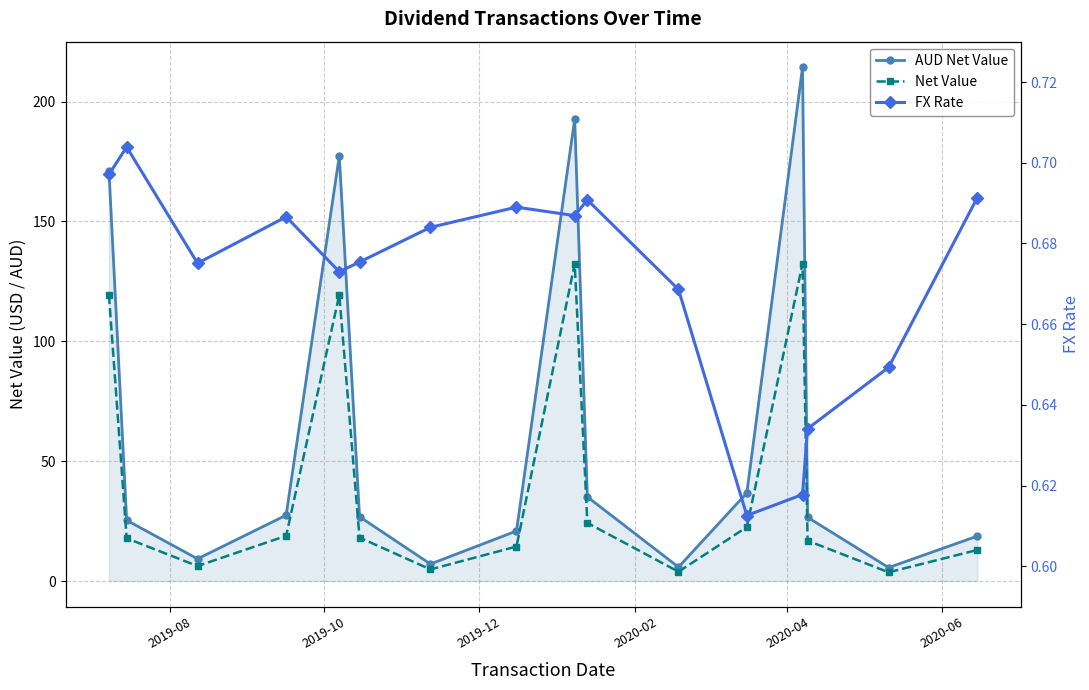

The value of AUD Net Value at 2020-02 is 13.2. True or false?

False